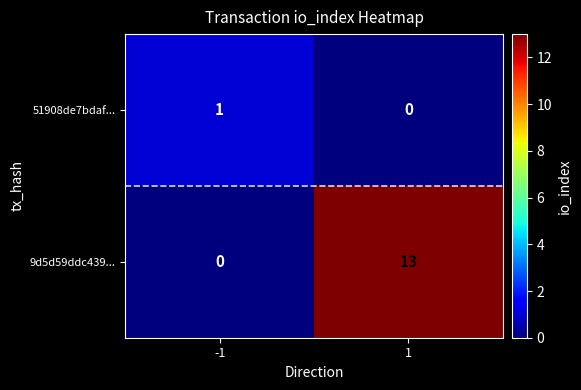

What is the sum of all 9d5d59ddc439... values?

13